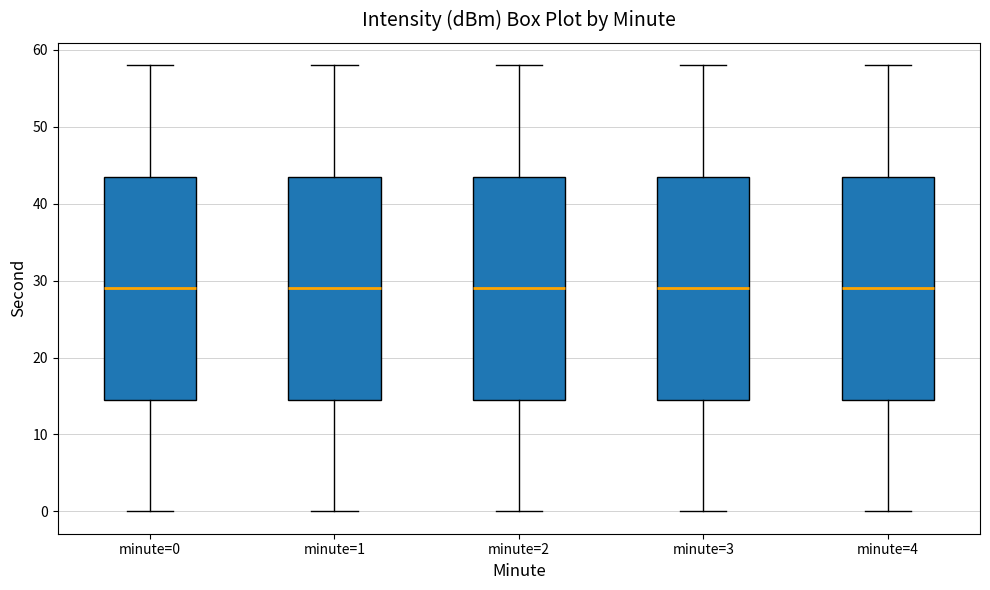

Reading left to right, transcribe this box plot: for each box, give where its median line is, the range the box spans, and where its two whiskers end, as read against the y-axis. The values are not printed on the chart, so give them approximately, as read against the axis.

minute=0: median 29, box 15 to 44, whiskers 0 to 58
minute=1: median 29, box 15 to 44, whiskers 0 to 58
minute=2: median 29, box 15 to 44, whiskers 0 to 58
minute=3: median 29, box 15 to 44, whiskers 0 to 58
minute=4: median 29, box 15 to 44, whiskers 0 to 58